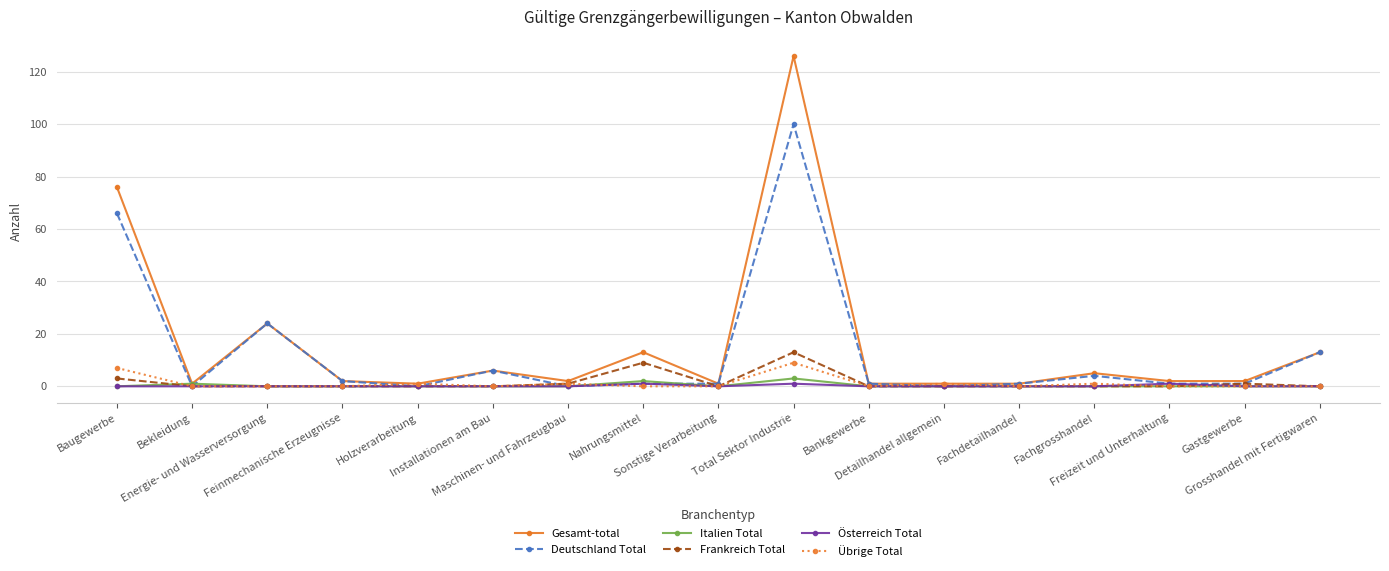

Between which two adjacent categories do Frankreich Total and Italien Total first intersect?

Baugewerbe and Bekleidung